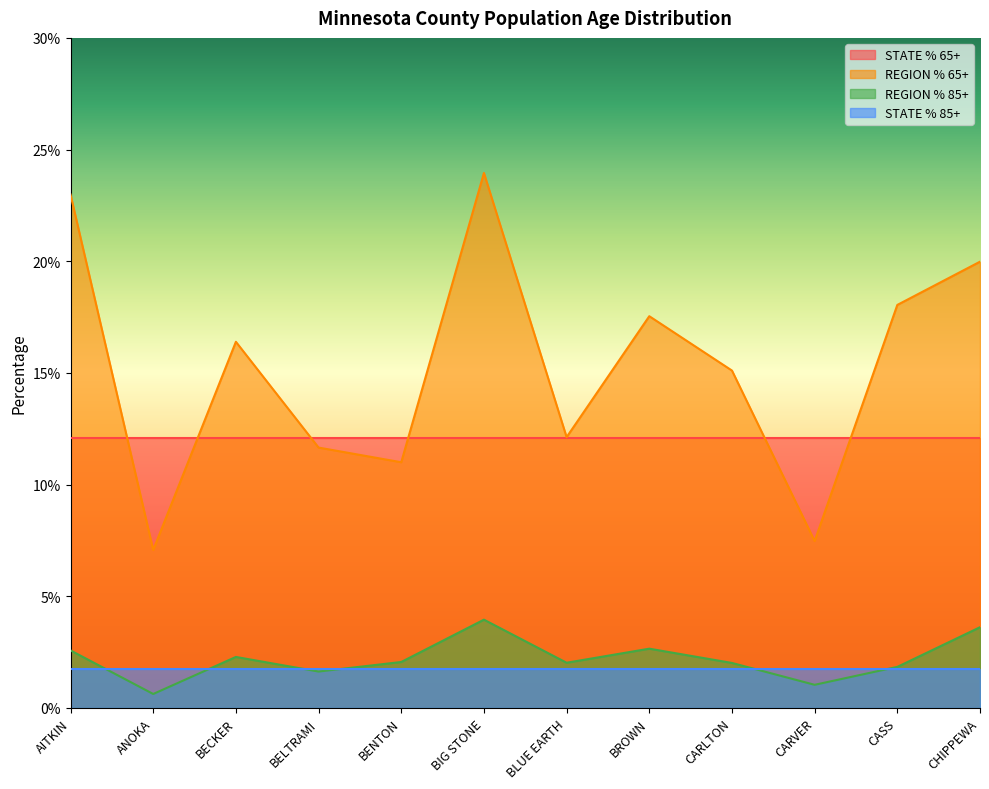

Reading left to right, transcribe all the data shown in this chart.

REGION % 65+: 0.2	0.1	0.2	0.1	0.1	0.2	0.1	0.2	0.2	0.1	0.2	0.2
REGION % 85+: 0.0	0.0	0.0	0.0	0.0	0.0	0.0	0.0	0.0	0.0	0.0	0.0